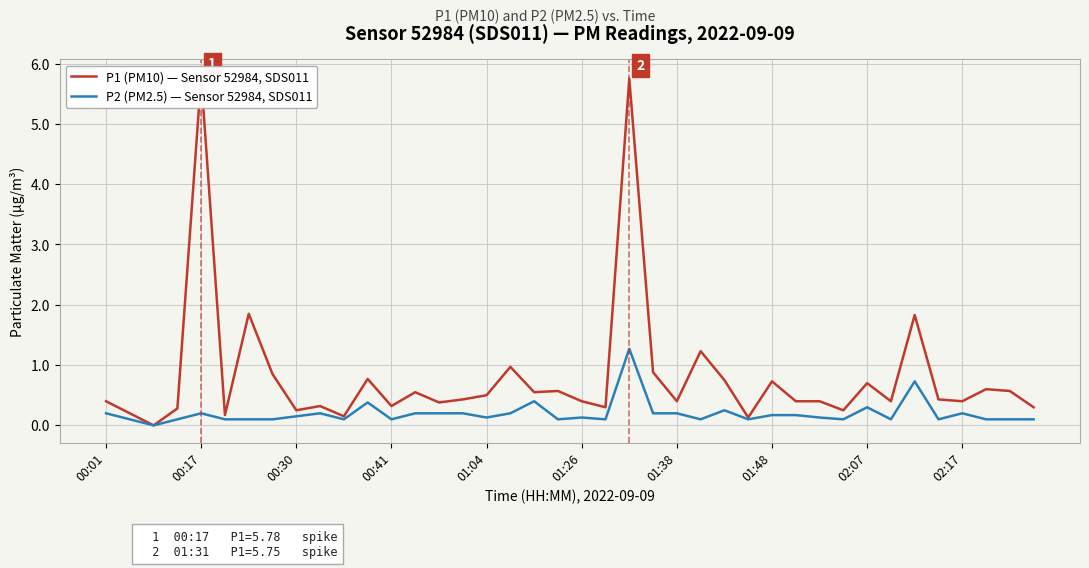

What are all the series names shown in the legend?

P1 (PM10) — Sensor 52984, SDS011, P2 (PM2.5) — Sensor 52984, SDS011